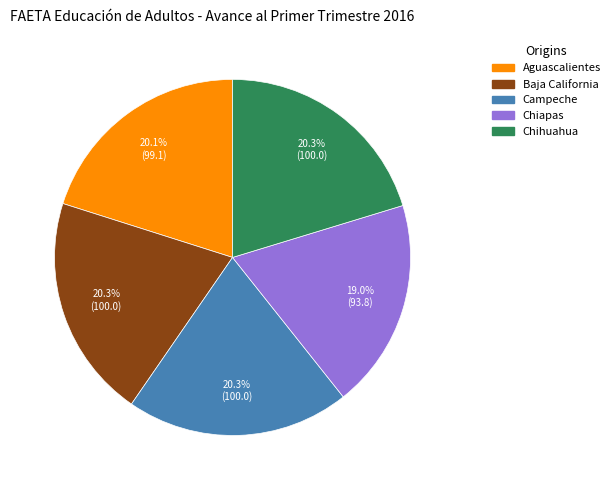

What is the total percentage of Baja California and Campeche?

40.6%